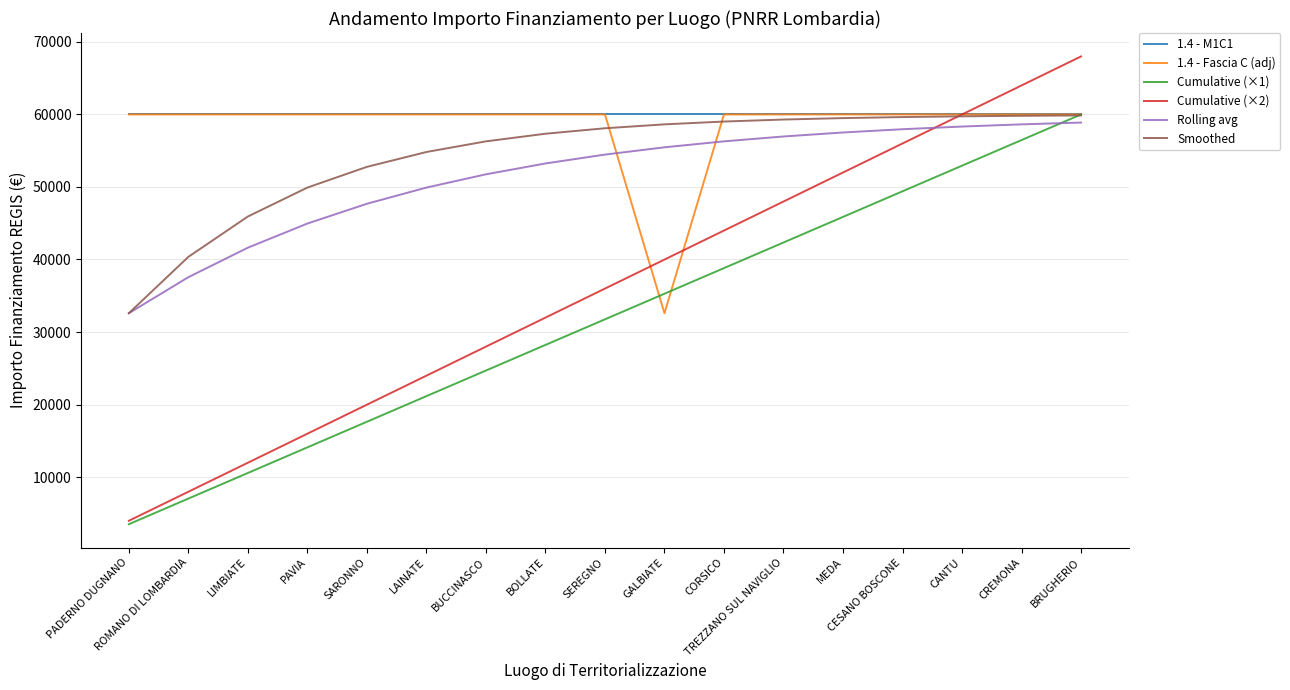

Does the chart have visible grid lines?

Yes